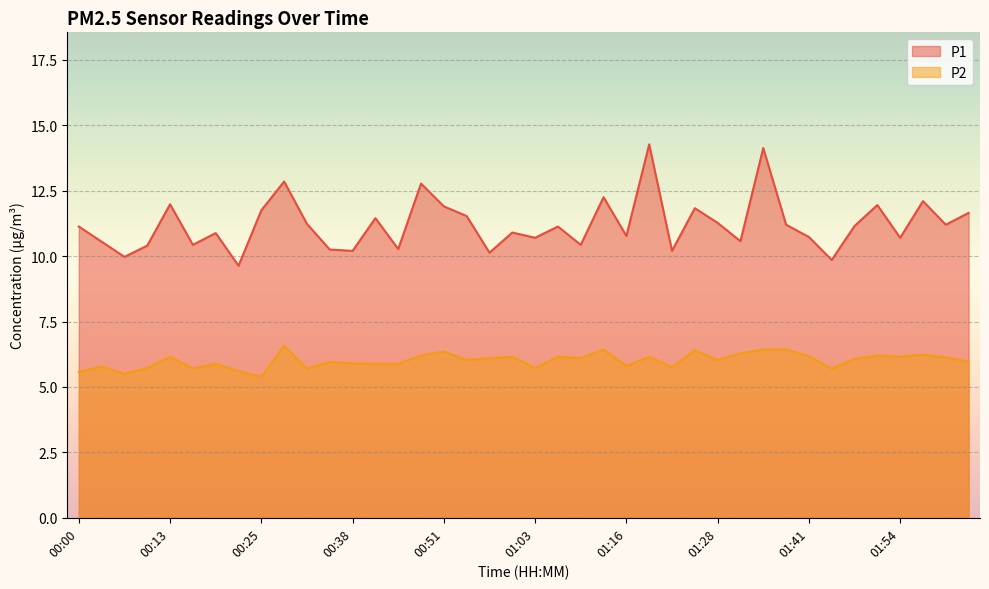

True or false: P1 and P2 intersect in this chart.

False